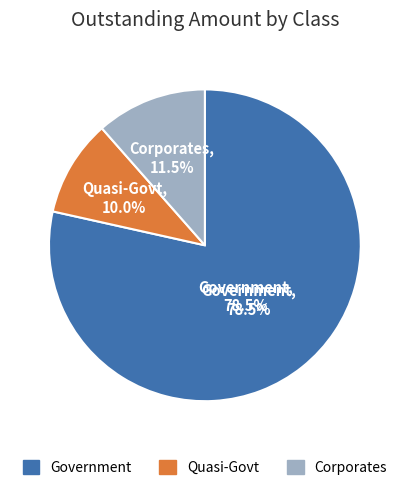

True or false: 1062.5 accounts for 1% of the total.

False